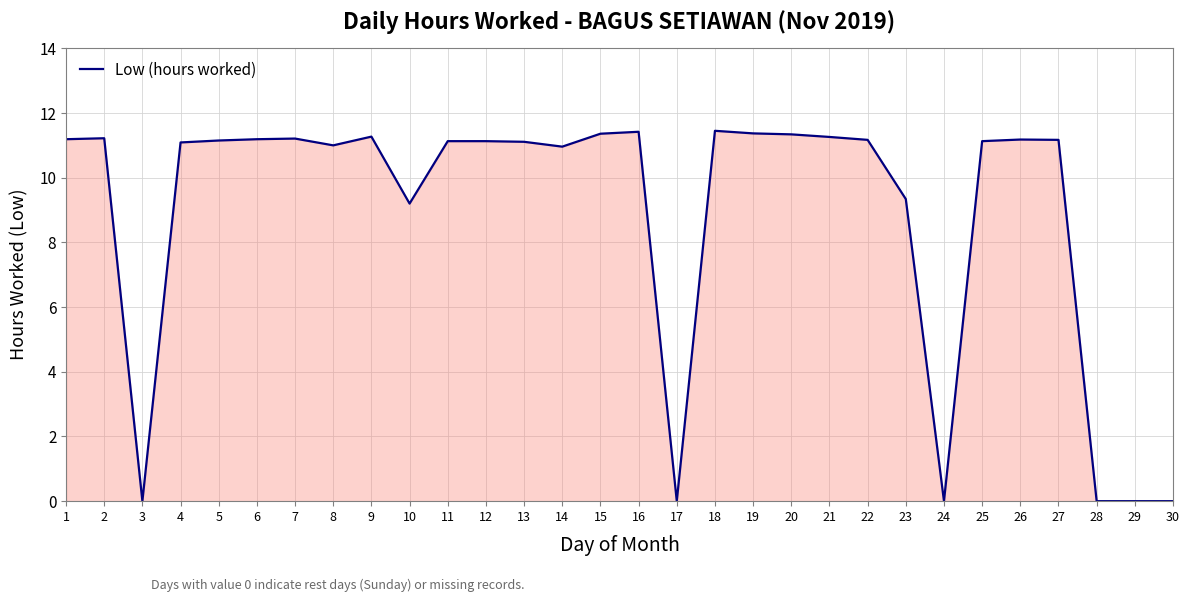

What is the ratio of the value at 15 to the value at 21?

1.0